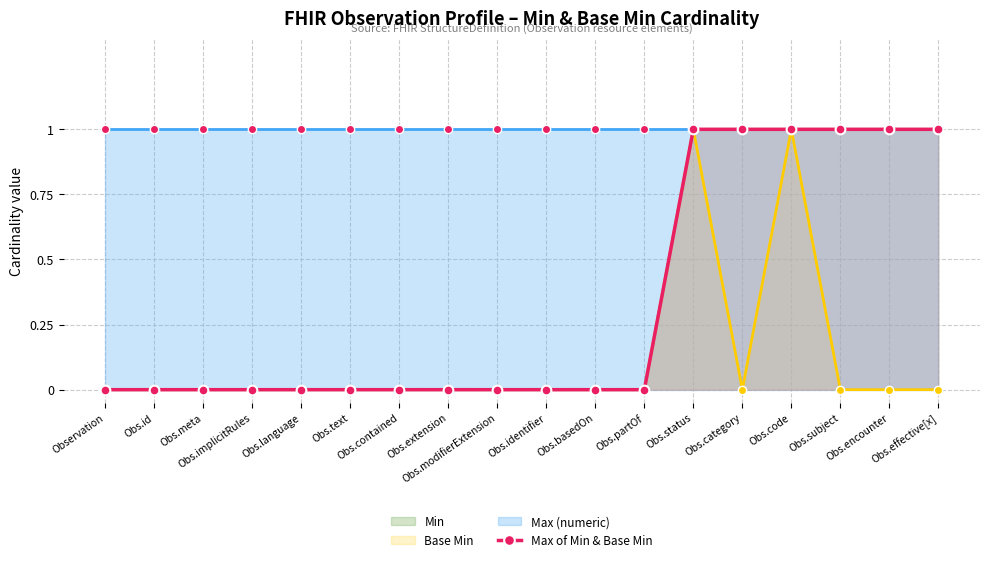

Rank the categories by value from lowest to highest.

Observation, Obs.id, Obs.meta, Obs.implicitRules, Obs.language, Obs.text, Obs.contained, Obs.extension, Obs.modifierExtension, Obs.identifier, Obs.basedOn, Obs.partOf, Obs.status, Obs.category, Obs.code, Obs.subject, Obs.encounter, Obs.effective[x]